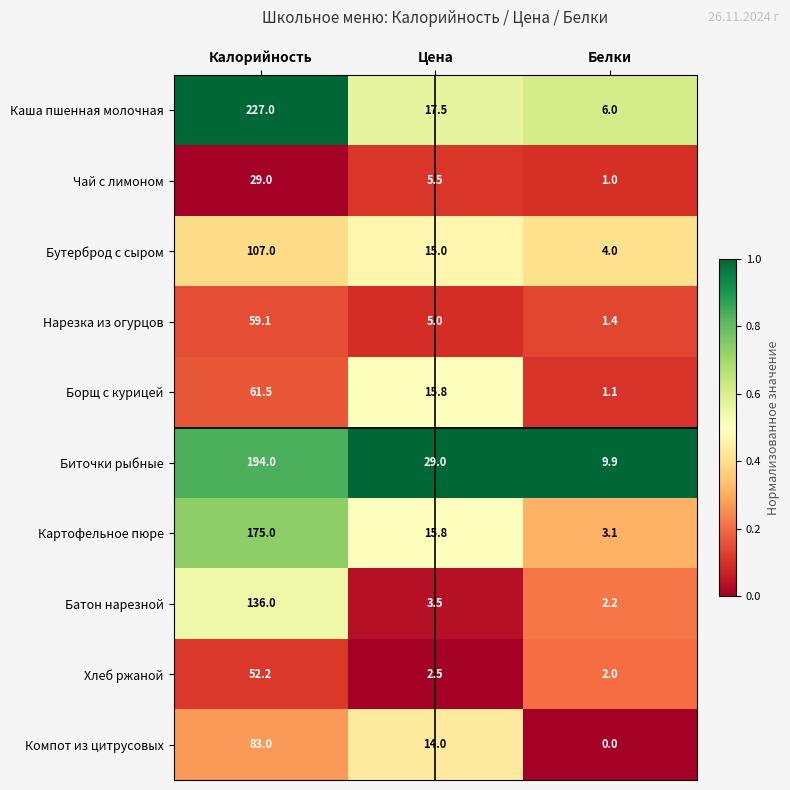

List the series in order of their peak value, lowest first.

Чай с лимоном, Хлеб ржаной, Нарезка из огурцов, Борщ с курицей, Компот из цитрусовых, Бутерброд с сыром, Батон нарезной, Картофельное пюре, Биточки рыбные, Каша пшенная молочная